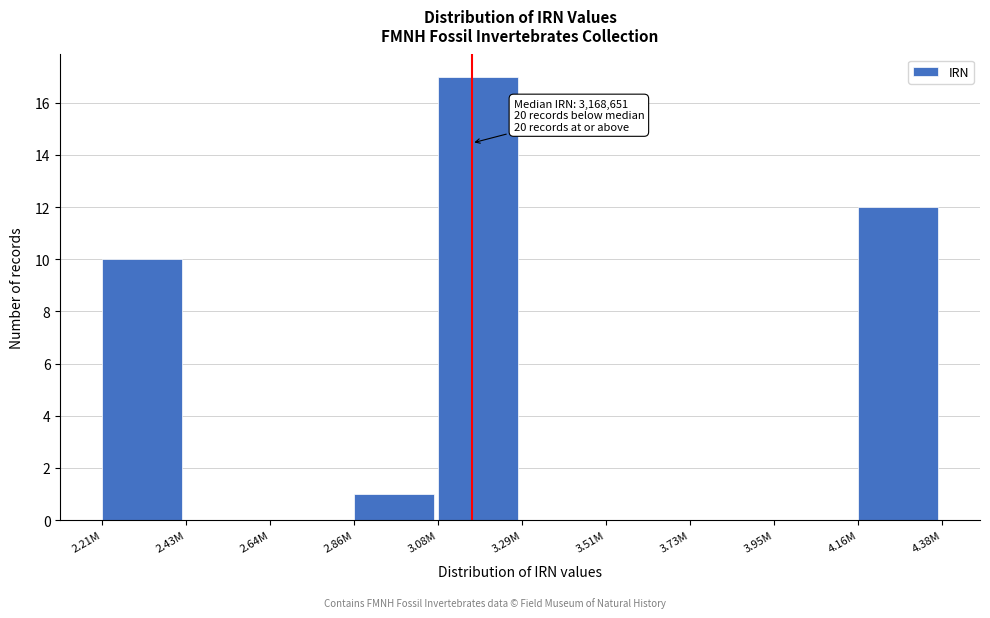

Reading left to right, what are all the values shown in this chart?

2.21M=10	2.43M=0	2.64M=0	2.86M=1	3.08M=17	3.29M=0	3.51M=0	3.73M=0	3.95M=0	4.16M=12